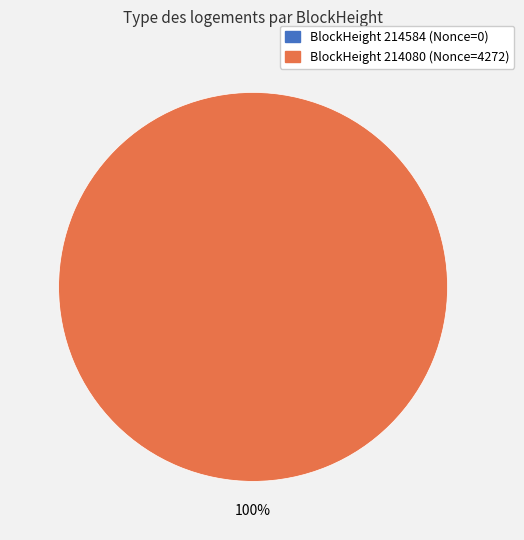

How many slices are in this pie chart?

2